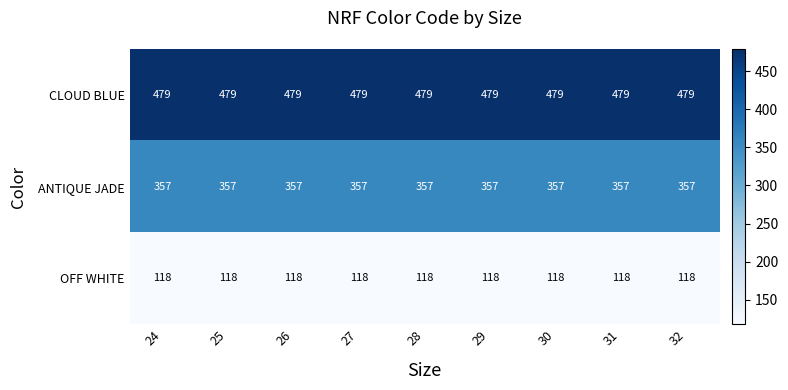

What is the spread (max minus min) of values at 26?

361